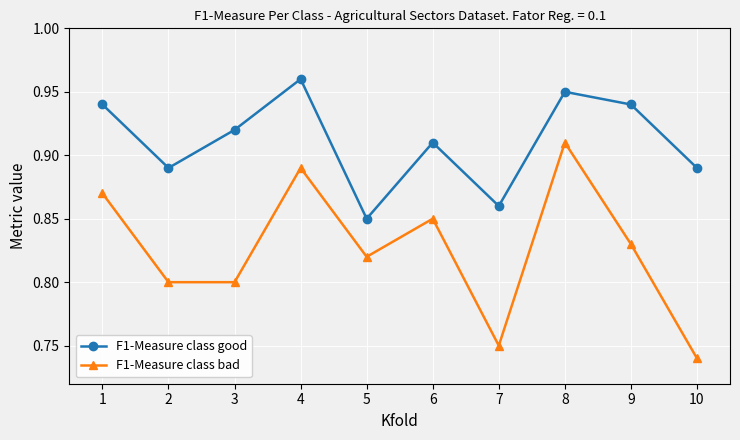

True or false: F1-Measure class bad and F1-Measure class good cross at least once.

False